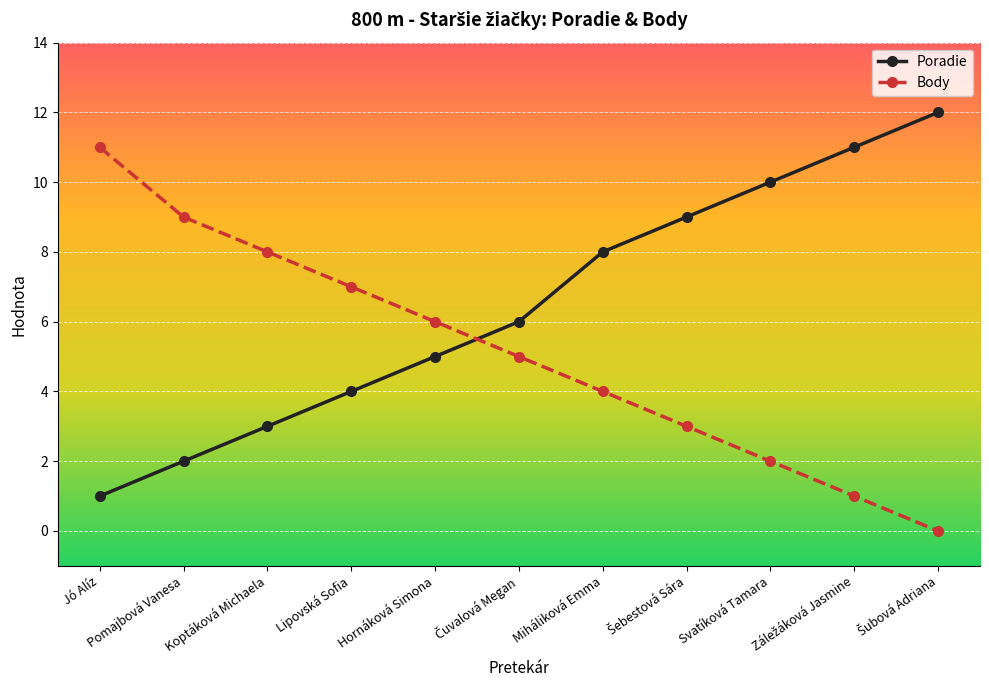

After their last crossing, which series has the higher values: Poradie or Body?

Poradie